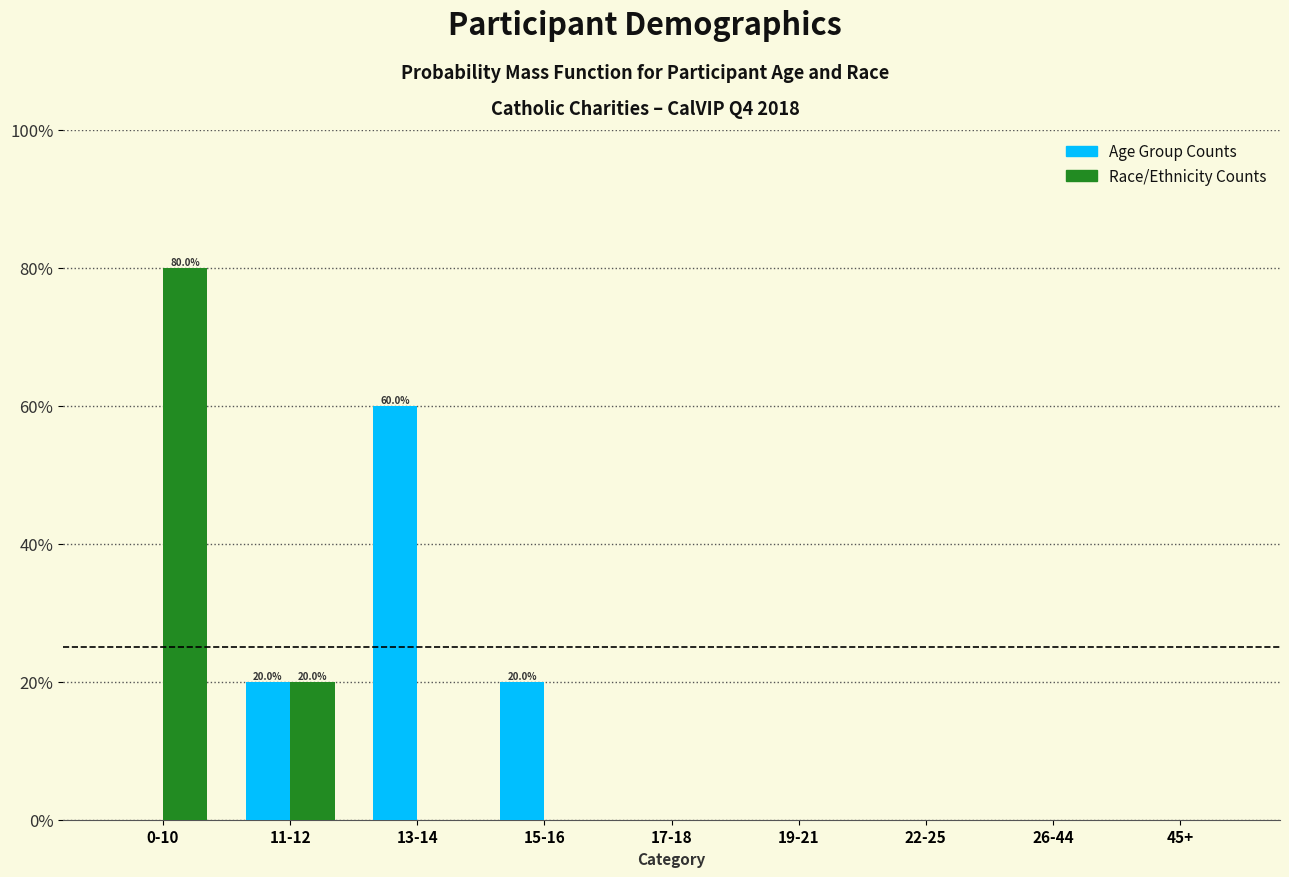

Reading right to left, transcribe all the data shown in this chart.

Age Group Counts: 45+=0	26-44=0	22-25=0	19-21=0	17-18=0	15-16=20	13-14=60	11-12=20	0-10=0
Race/Ethnicity Counts: 45+=0	26-44=0	22-25=0	19-21=0	17-18=0	15-16=0	13-14=0	11-12=20	0-10=80